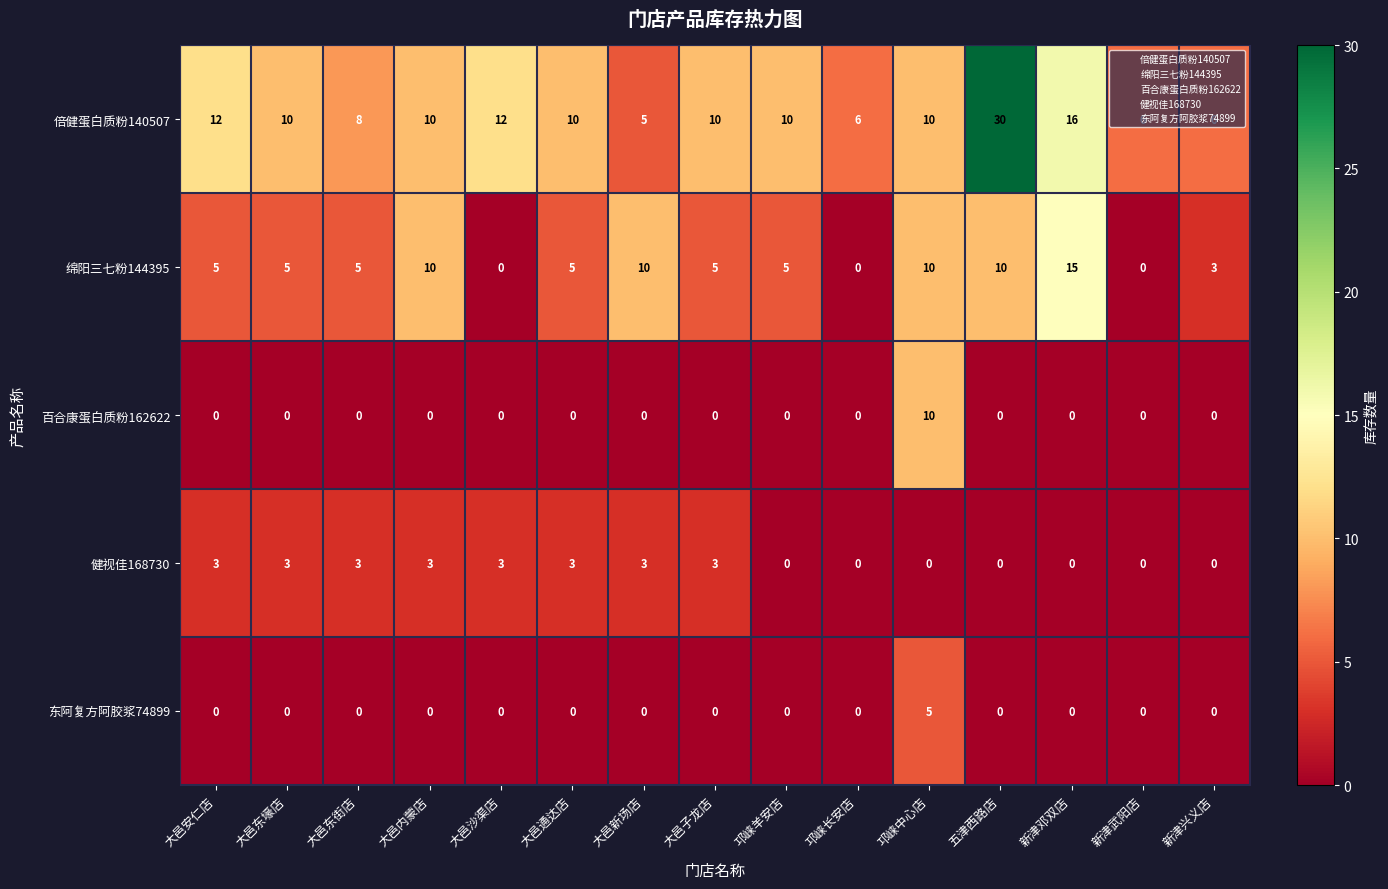

How many series are shown in this chart?

5